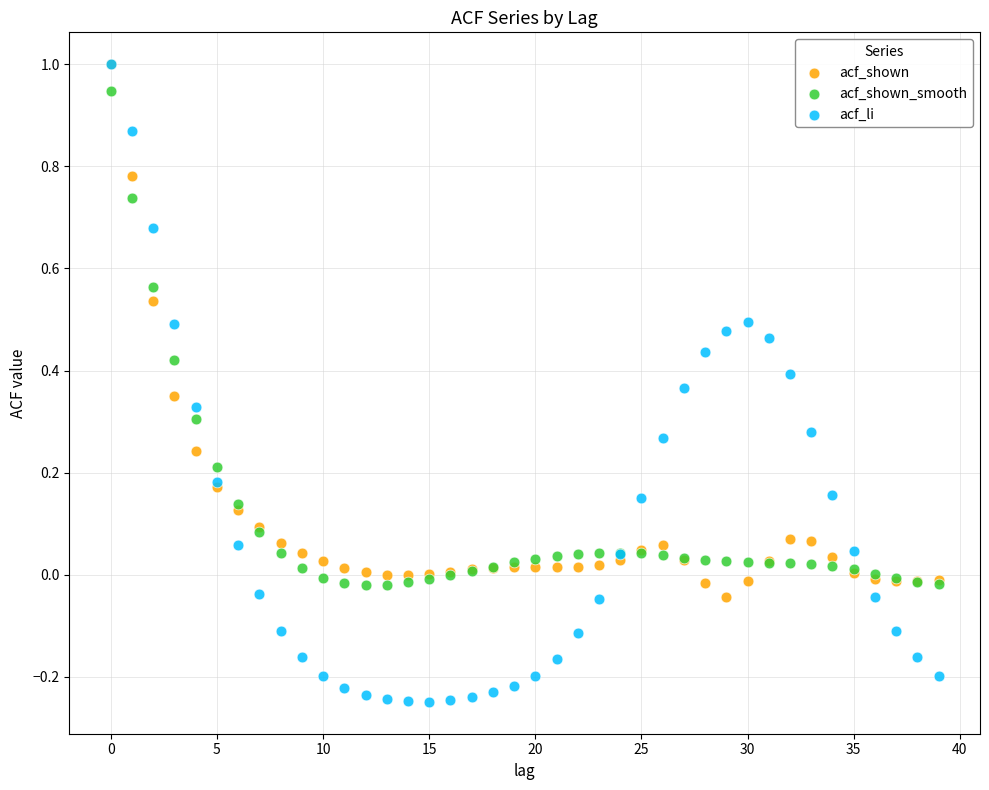

Which series has the largest Y range (max minus min)?

acf_li